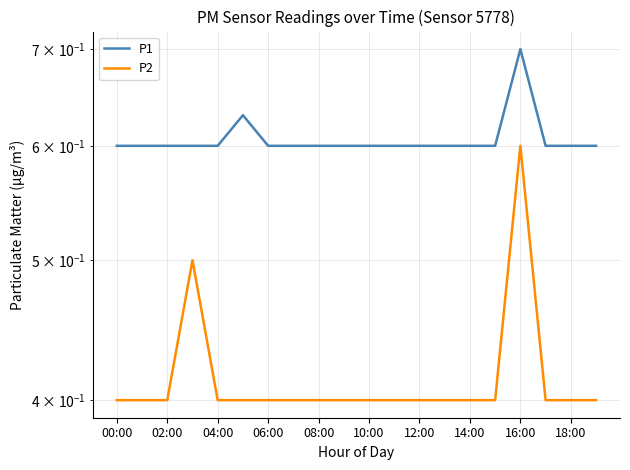

Is the value of P2 at 04:00 greater than the value of P1 at 06:00?

No